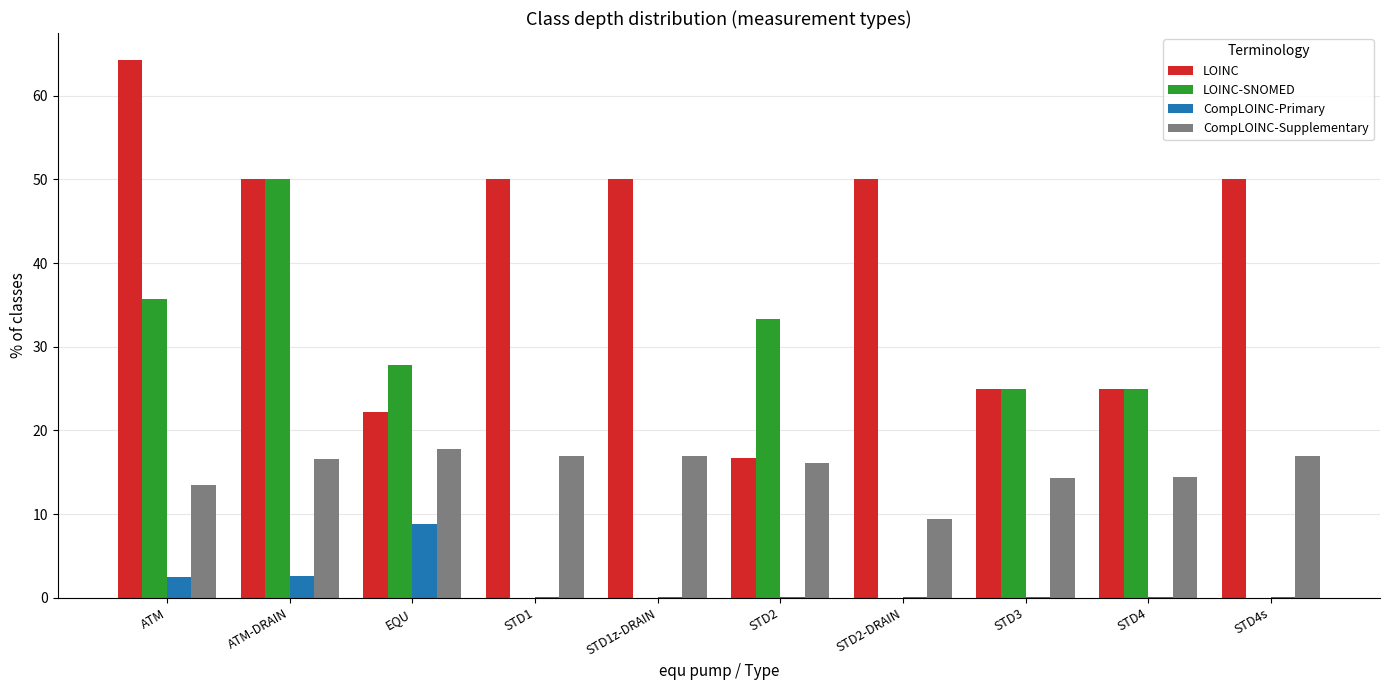

What is the sum of all LOINC-SNOMED values?

196.8